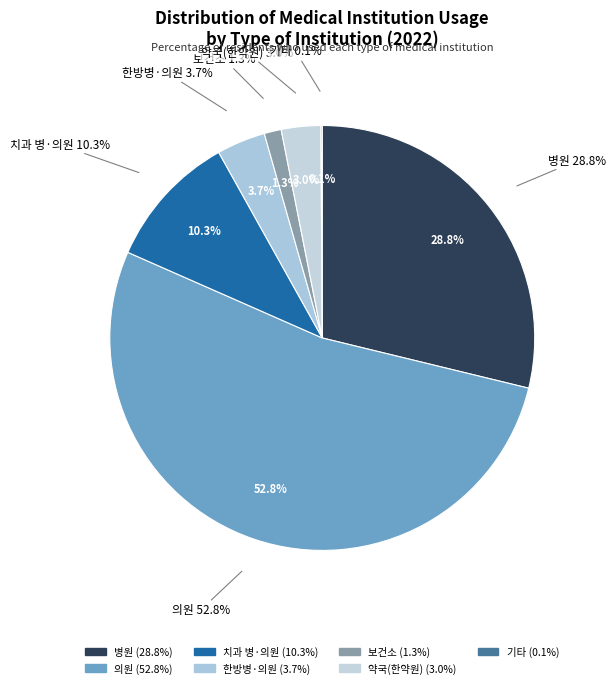

Does 치과 병·의원 account for over 50% of the chart?

No